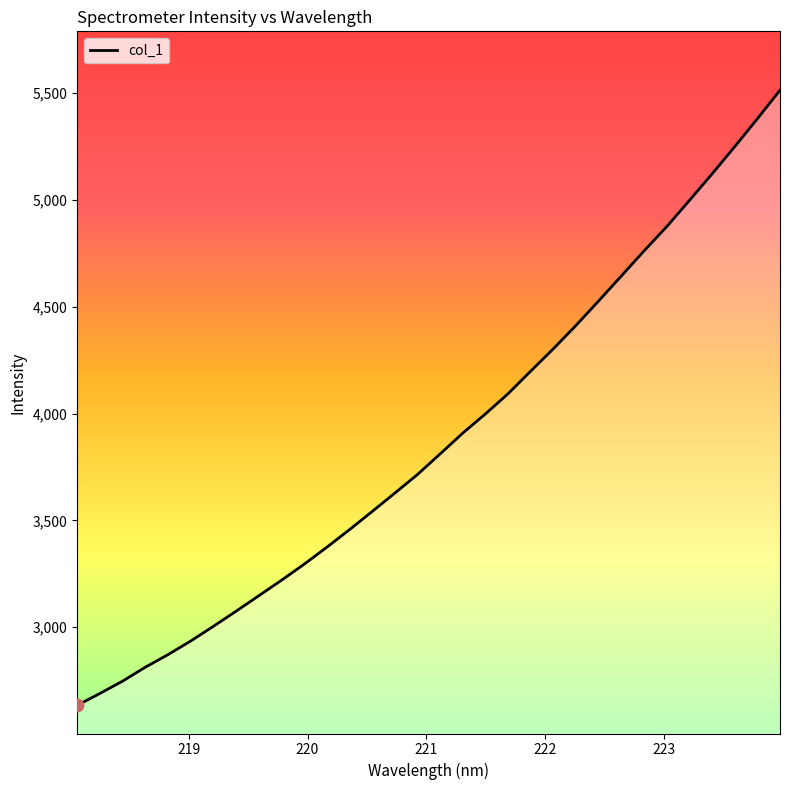

What is the greatest value displayed?

5513.9